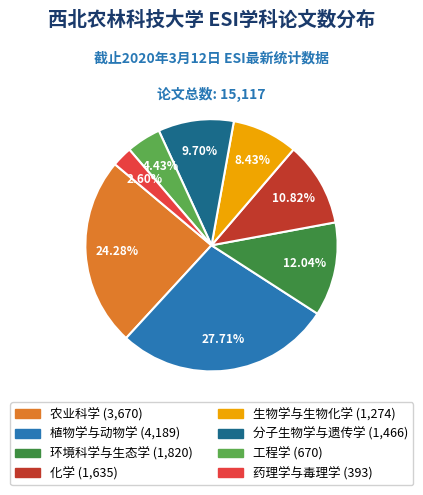

Does any single category account for the majority?

No